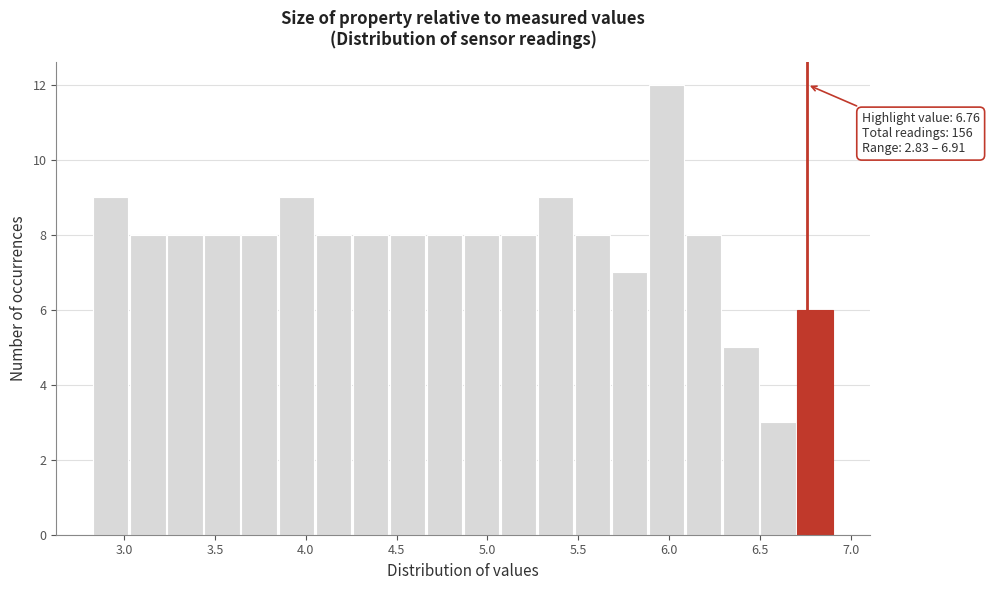

Which range on the x-axis has the tallest bar?

5.90 to 6.10